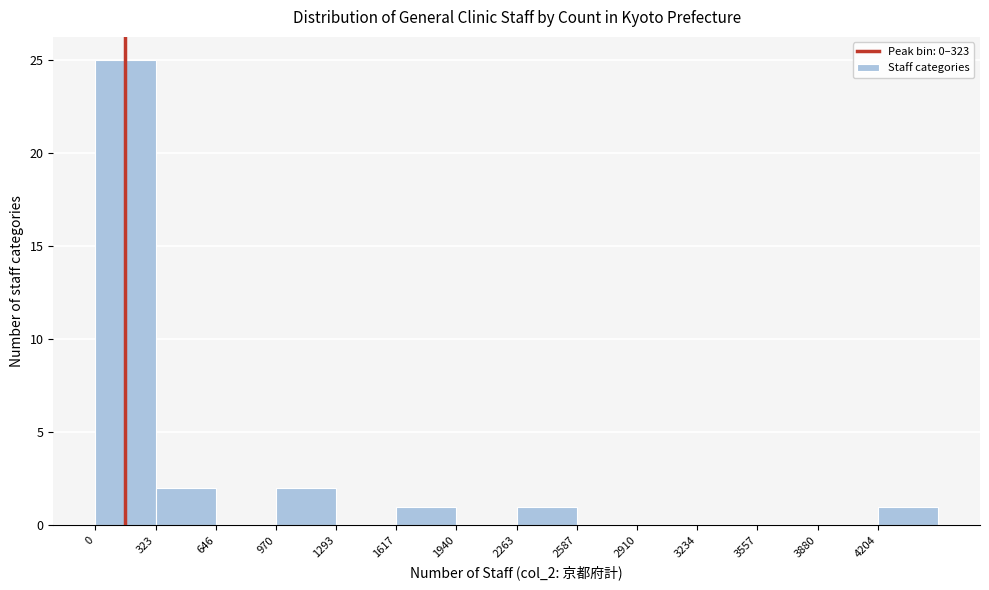

What is the height of the bar covering 300 to 650 on the x-axis? Neither the bar edges nor the heights are printed on the chart, so give them approximately, as read against the axes.

2